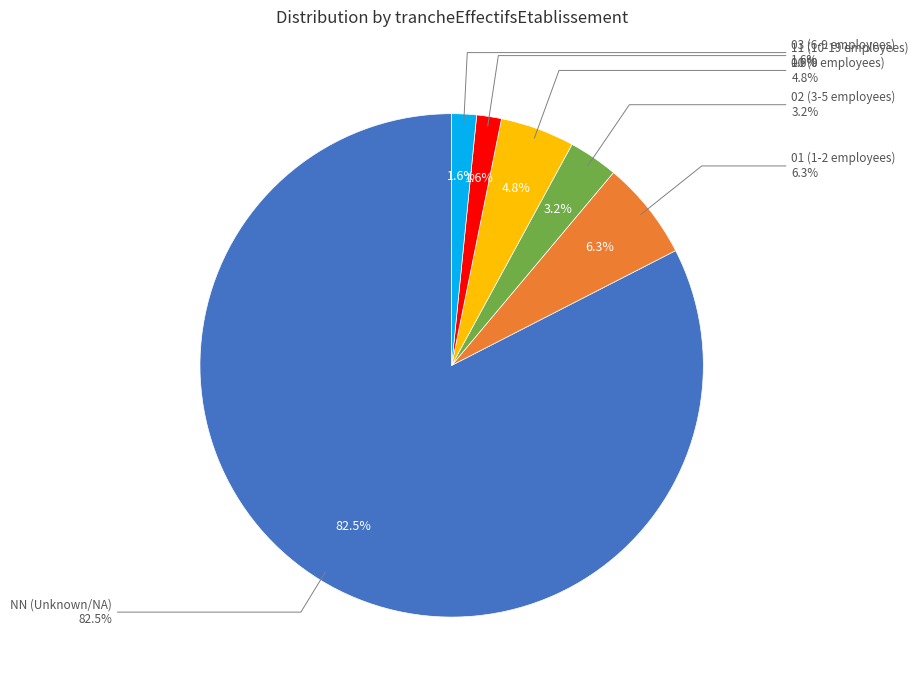

Is there any slice that represents more than half of the pie?

Yes